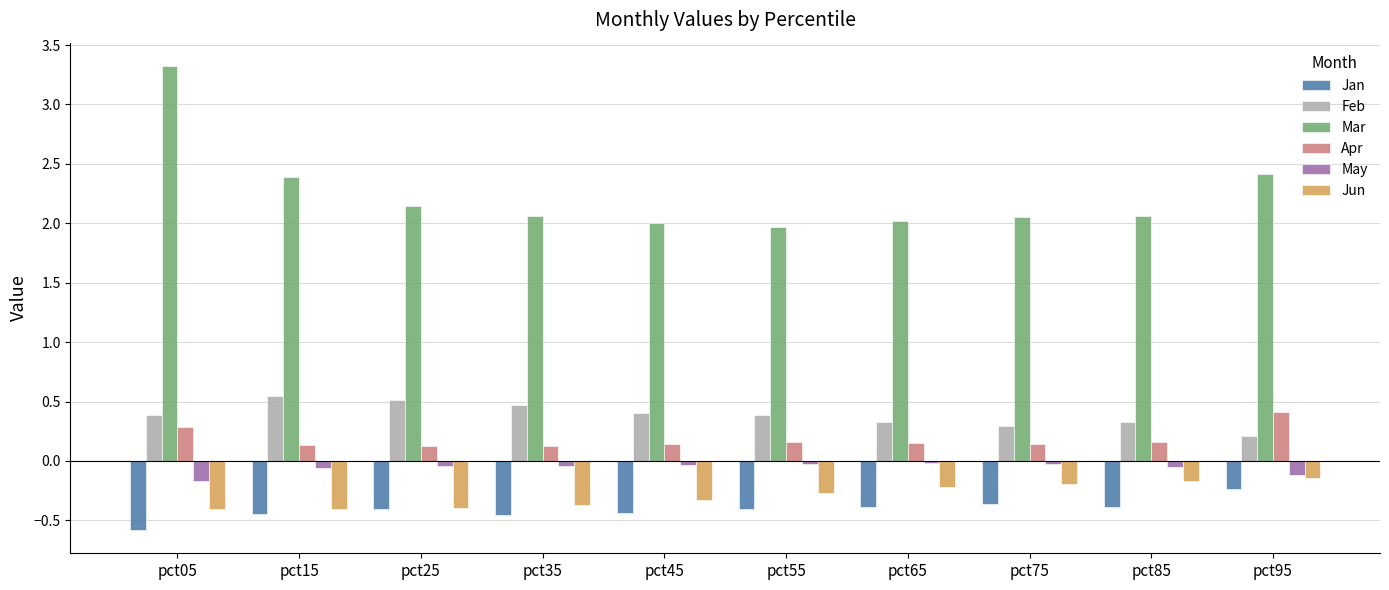

What is the sum of the Feb values at pct65 and pct85?

0.7